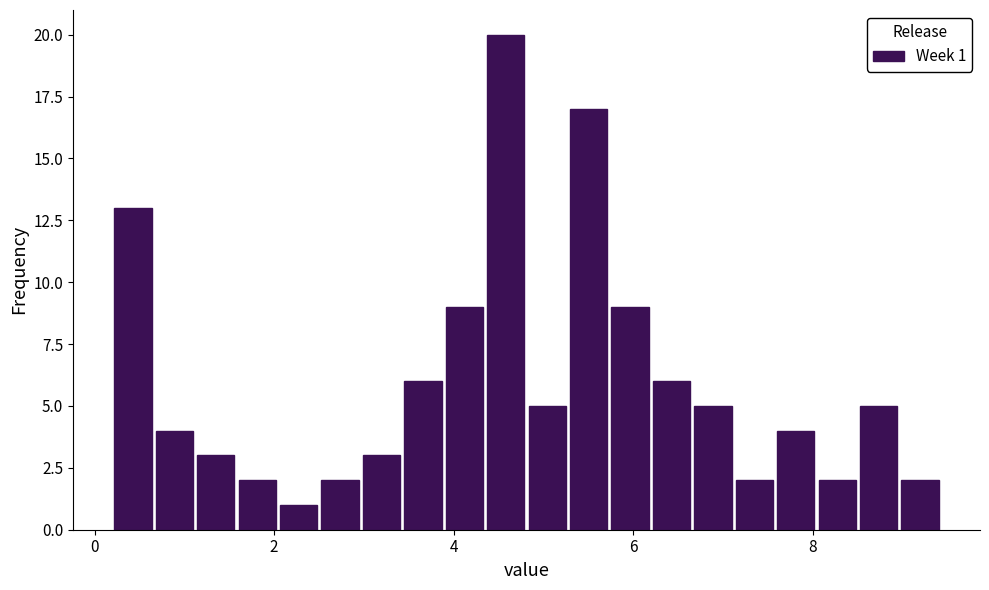

Around what value on the x-axis is the tallest bar? Give the approximate position of its centre, as read against the axis.

4.6